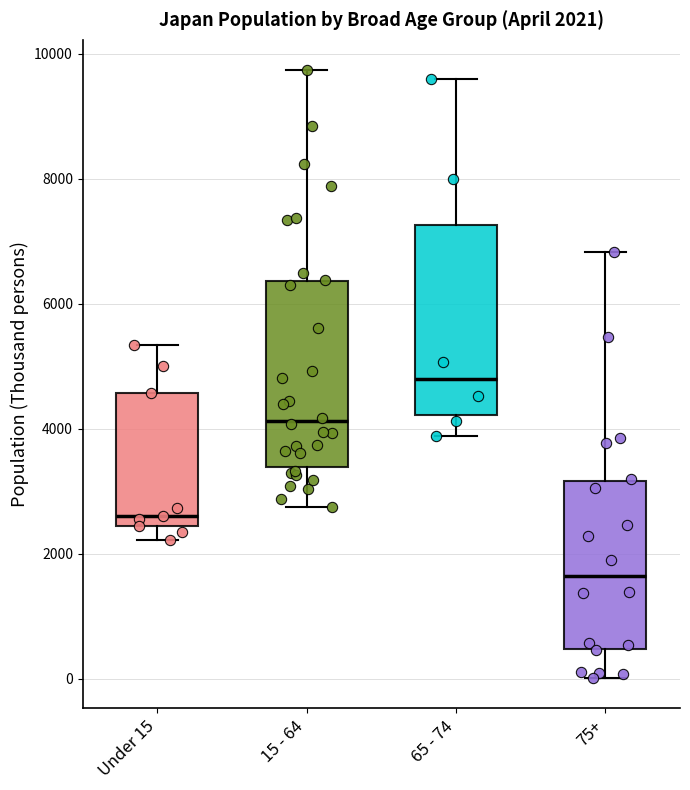

Which box has the highest median line?

65 - 74